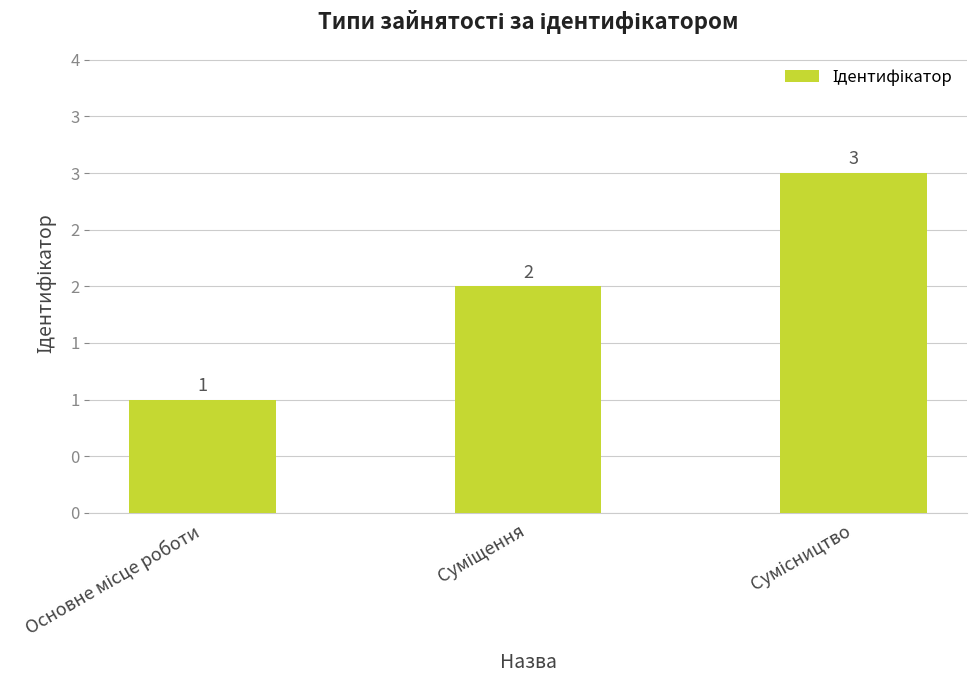

What is the difference between the second highest and minimum values?

1